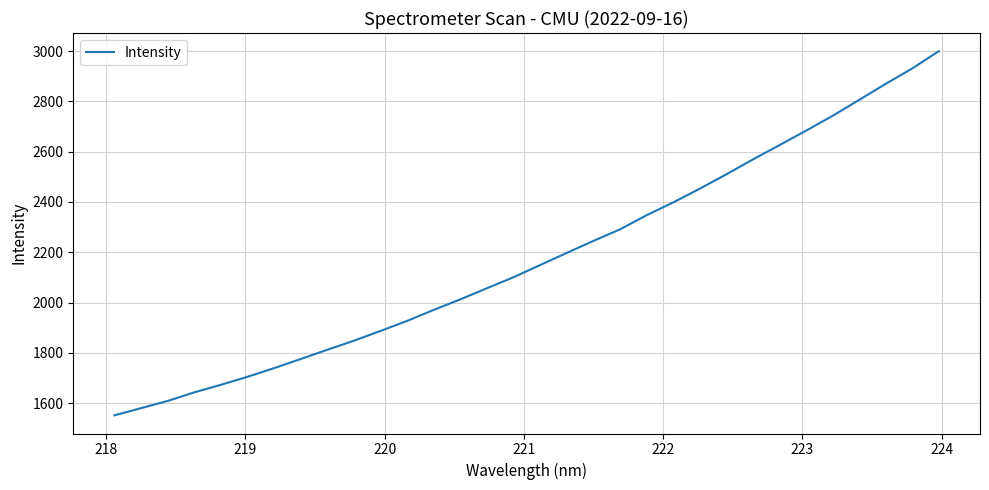

What is the minimum value shown in the chart?

1552.1